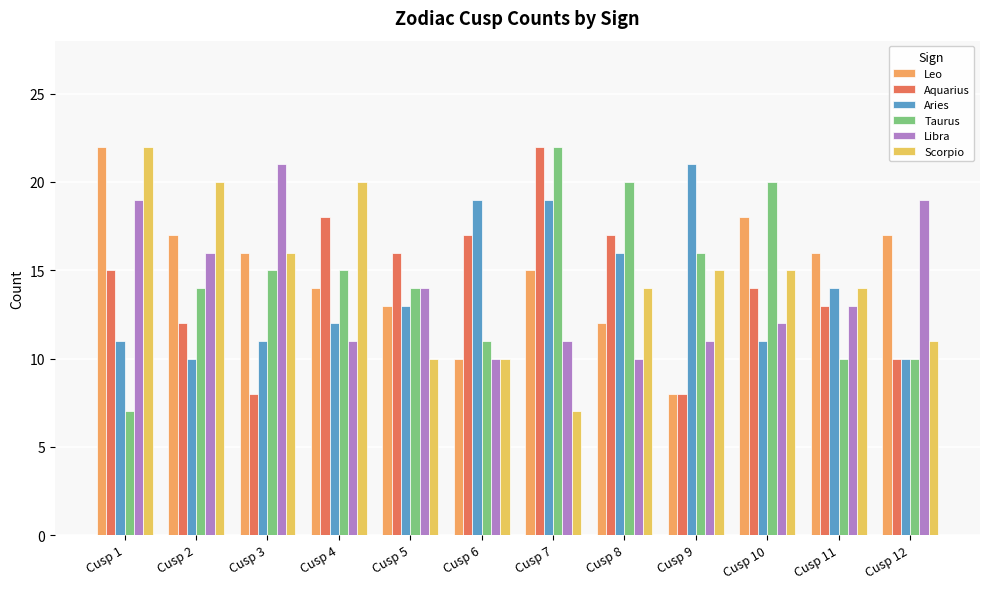

What is the spread (max minus min) of values at Cusp 2?

10